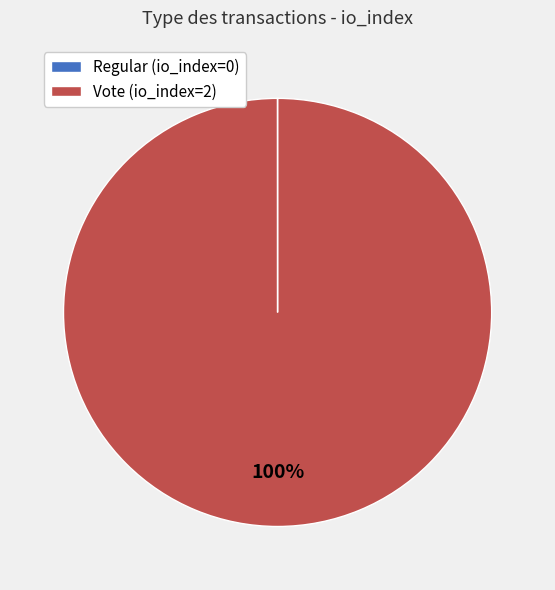

Which category accounts for the majority?

Vote (io_index=2)